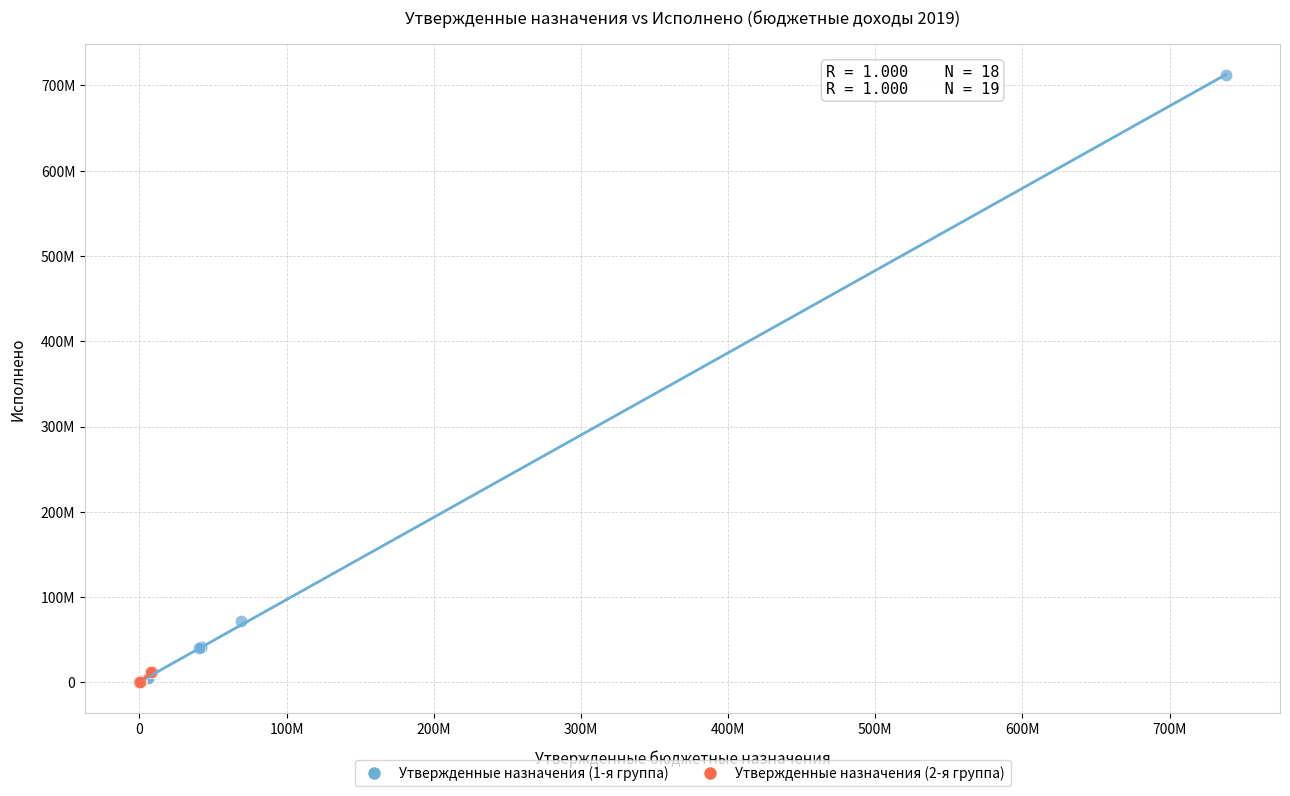

What are all the series names shown in the legend?

Утвержденные назначения (1-я группа), Утвержденные назначения (2-я группа)